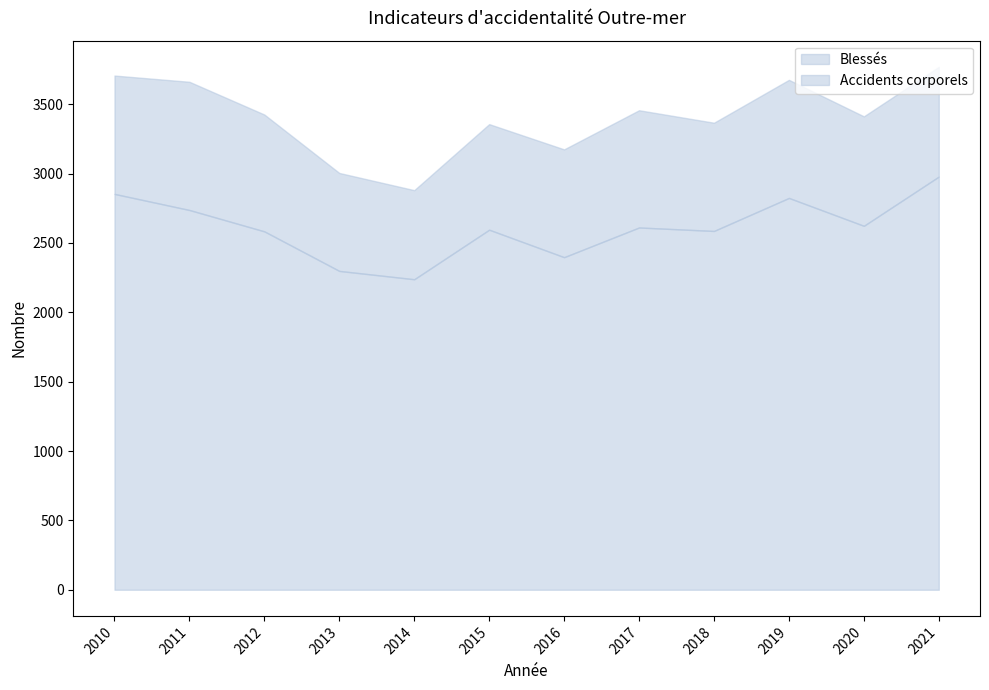

Where is the first local maximum for Blessés?

2015